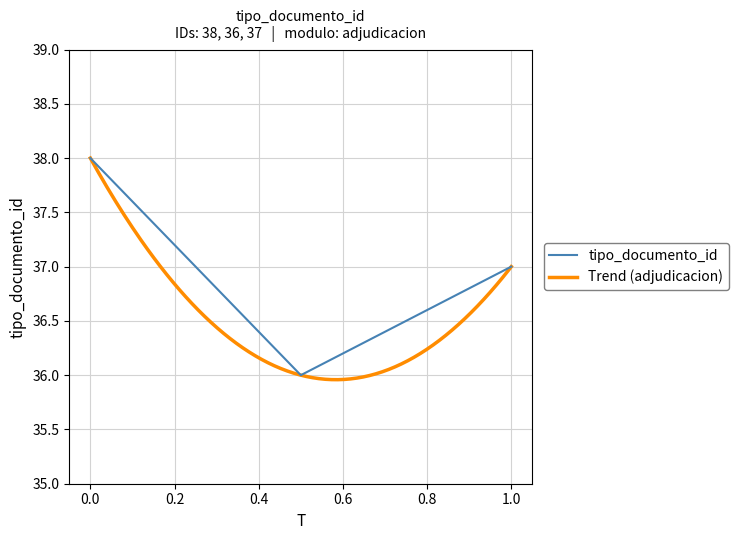

Reading right to left, transcribe all the data shown in this chart.

37	36	38